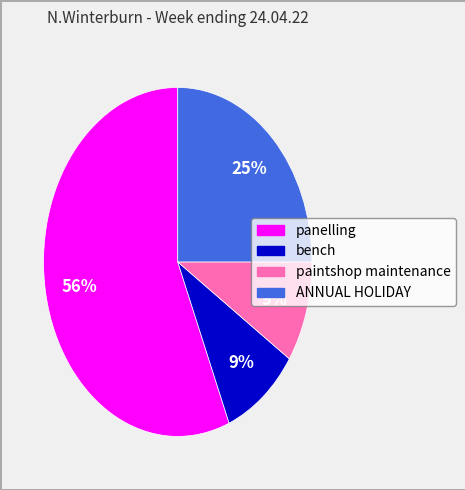

Between ANNUAL HOLIDAY and bench, which is larger?

ANNUAL HOLIDAY